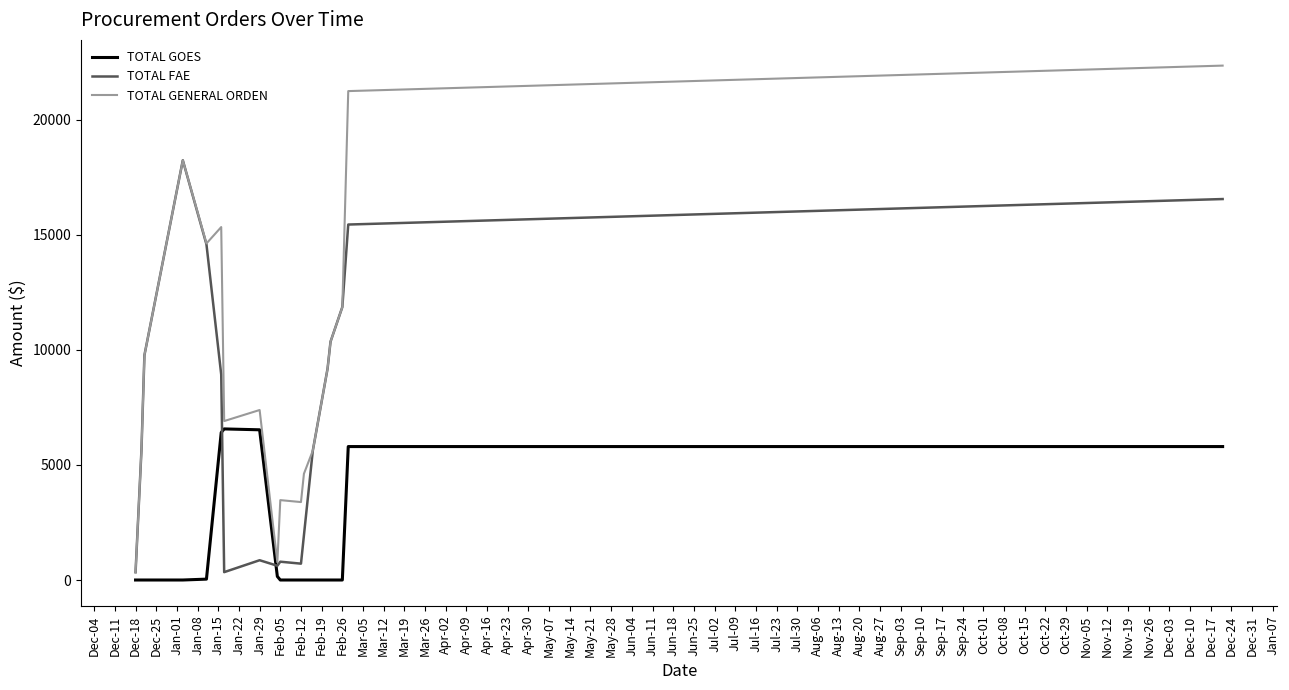

What is the maximum value for TOTAL FAE?

18239.0